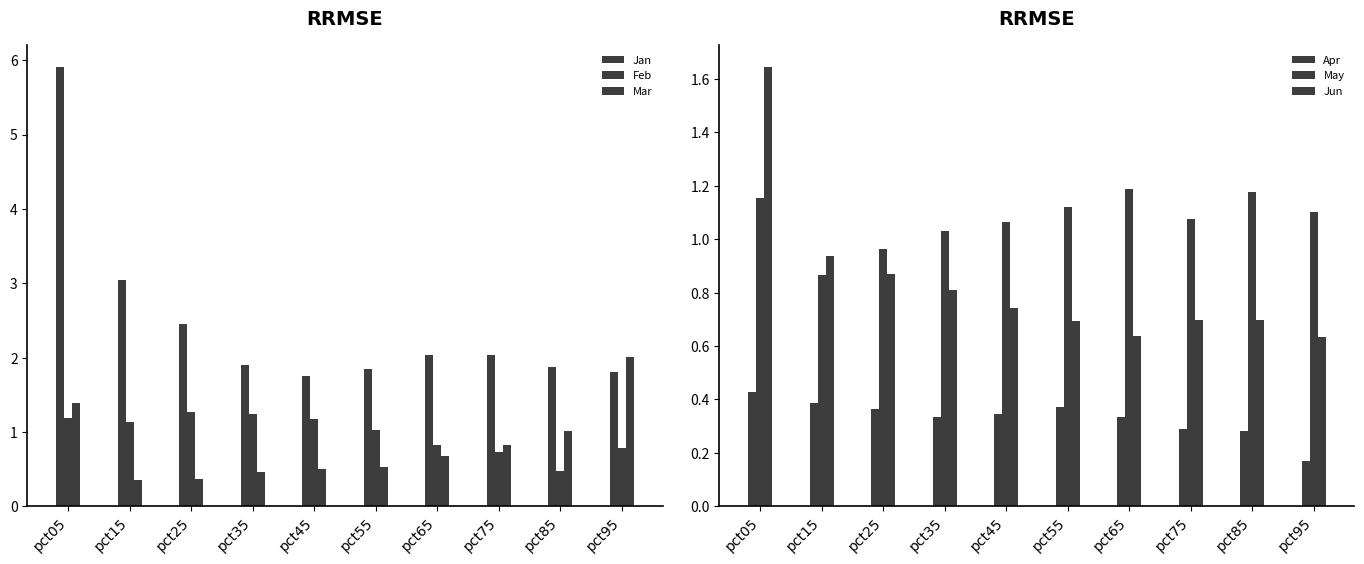

What is the difference between the Apr values at pct95 and pct05?

0.3